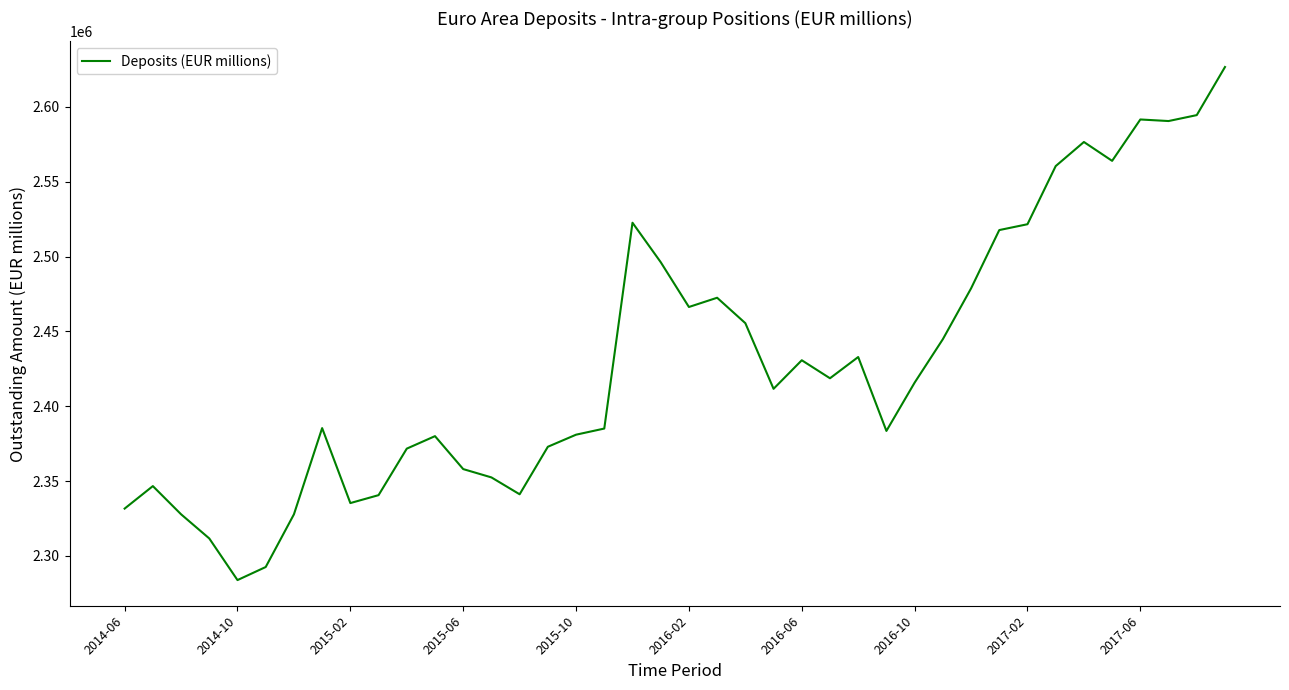

What is the smallest value displayed?

2283880.7